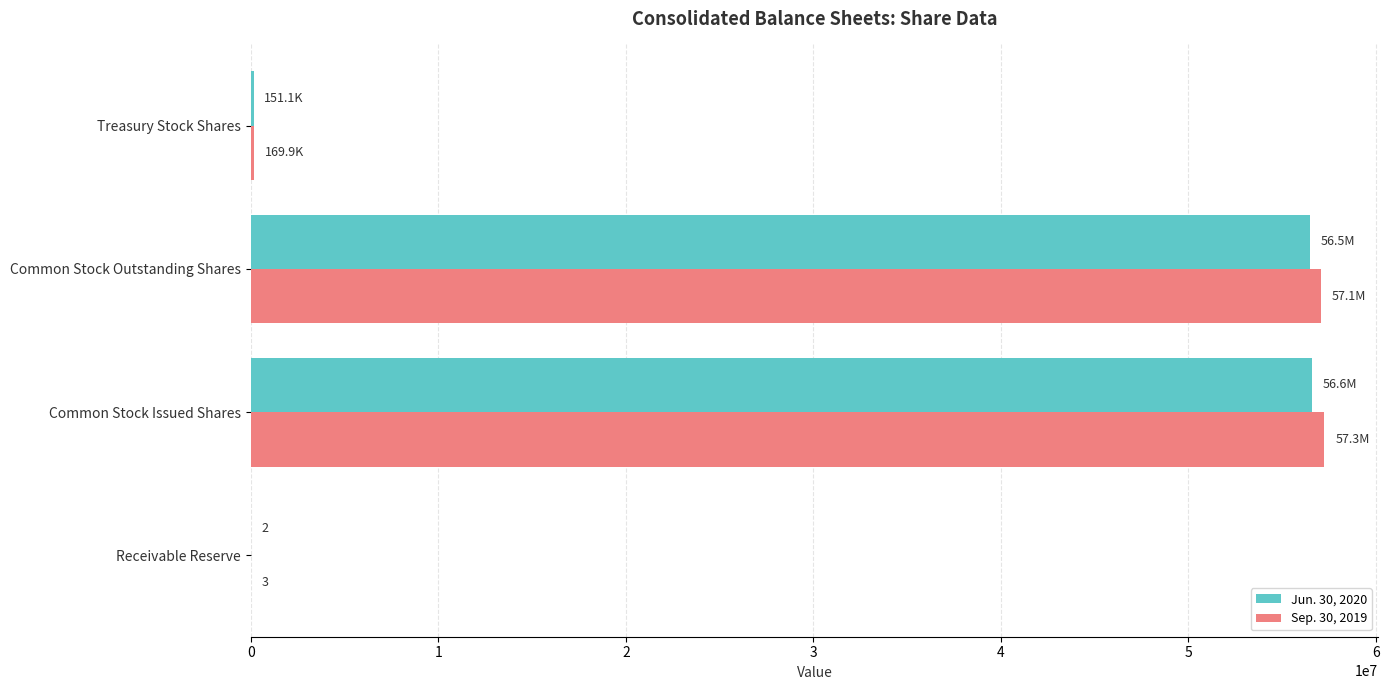

What are all the series names shown in the legend?

Jun. 30, 2020, Sep. 30, 2019